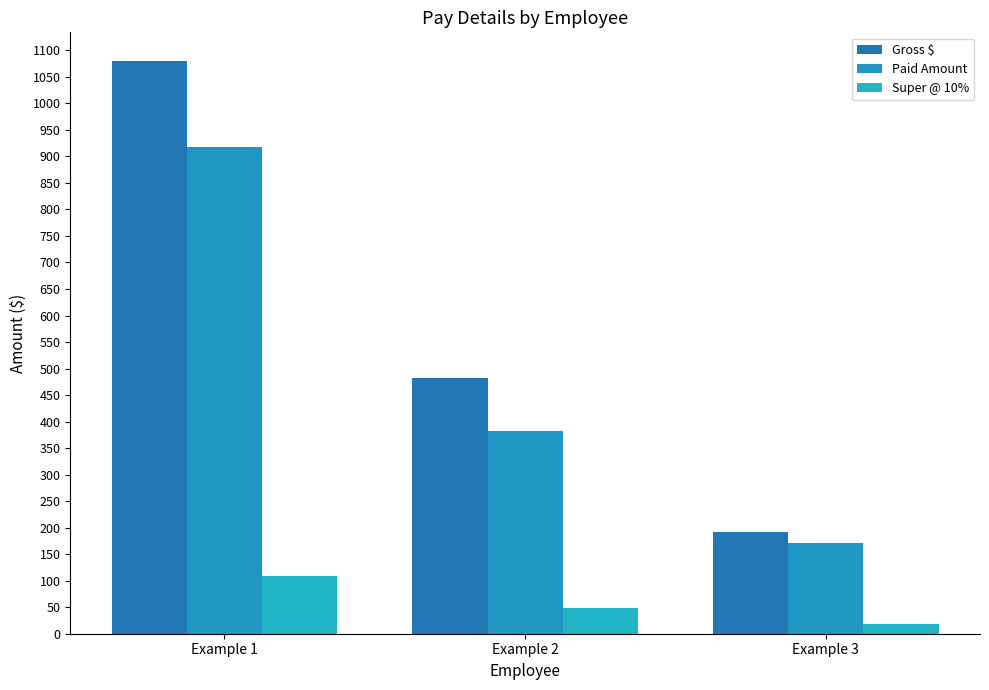

At which label is Super @ 10% closest to 63?

Example 2